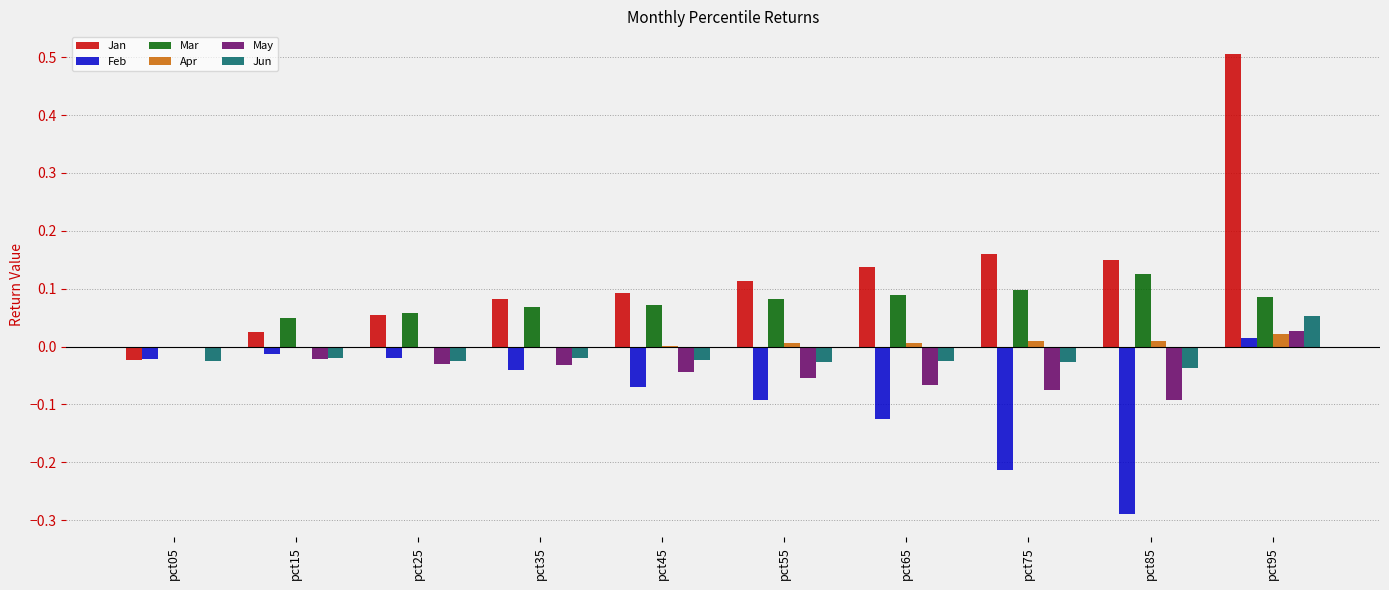

How many groups of bars are there?

10